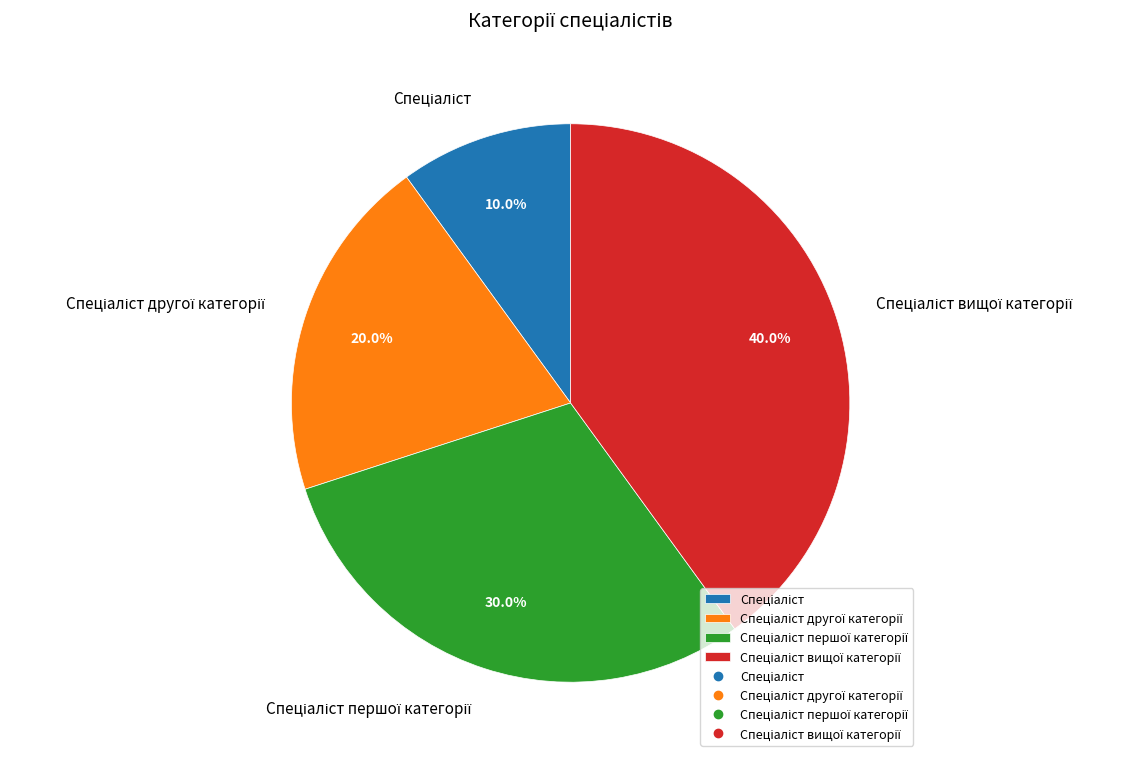

Does any single category account for the majority?

No